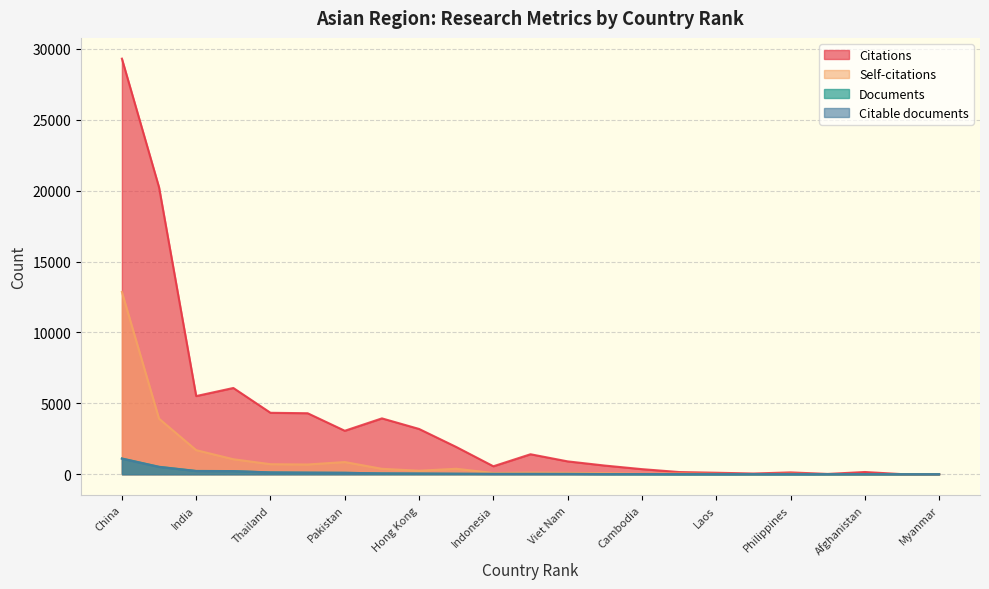

Reading left to right, what are all the values shown in this chart?

Citations: 29310	20236	5512	6082	4332	4301	3064	3938	3192	1922	560	1408	905	610	357	153	104	49	128	20	156	5	4
Self-citations: 12856	3916	1697	1056	707	686	858	381	246	384	86	114	98	73	31	52	24	7	31	4	2	0	0
Documents: 1111	525	232	221	128	110	101	56	48	33	23	22	21	14	11	6	5	5	5	3	2	1	1
Citable documents: 1098	513	222	216	123	110	98	56	43	33	21	22	20	10	11	6	3	5	5	3	2	0	1